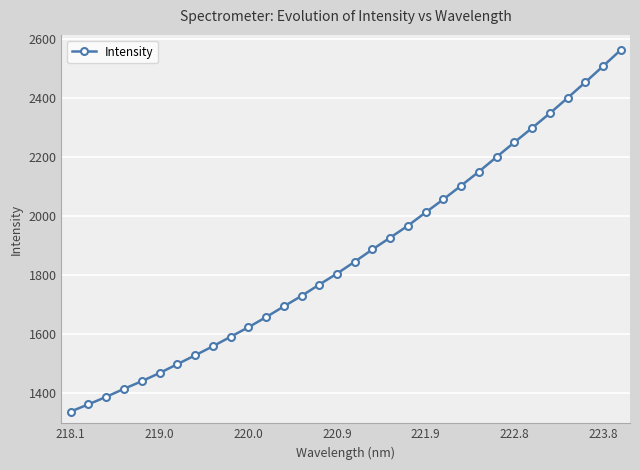

What is the maximum value shown in the chart?

2563.2